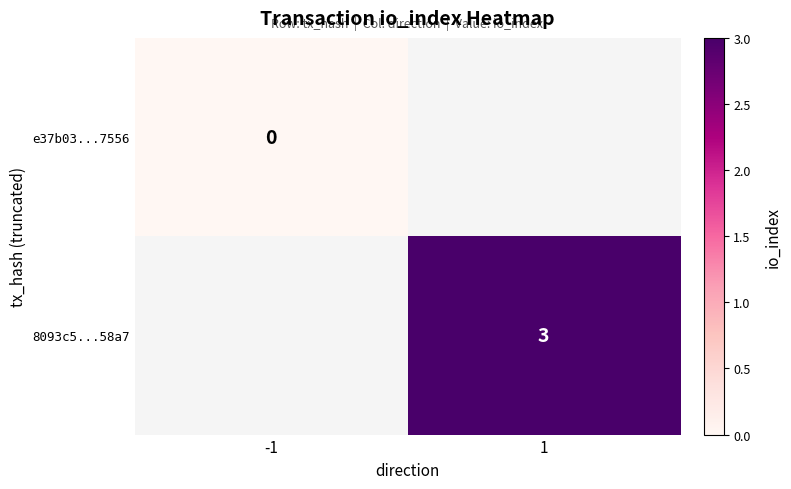

Is the value of 8093c5...58a7 at 1 greater than the value of e37b03...7556 at -1?

Yes